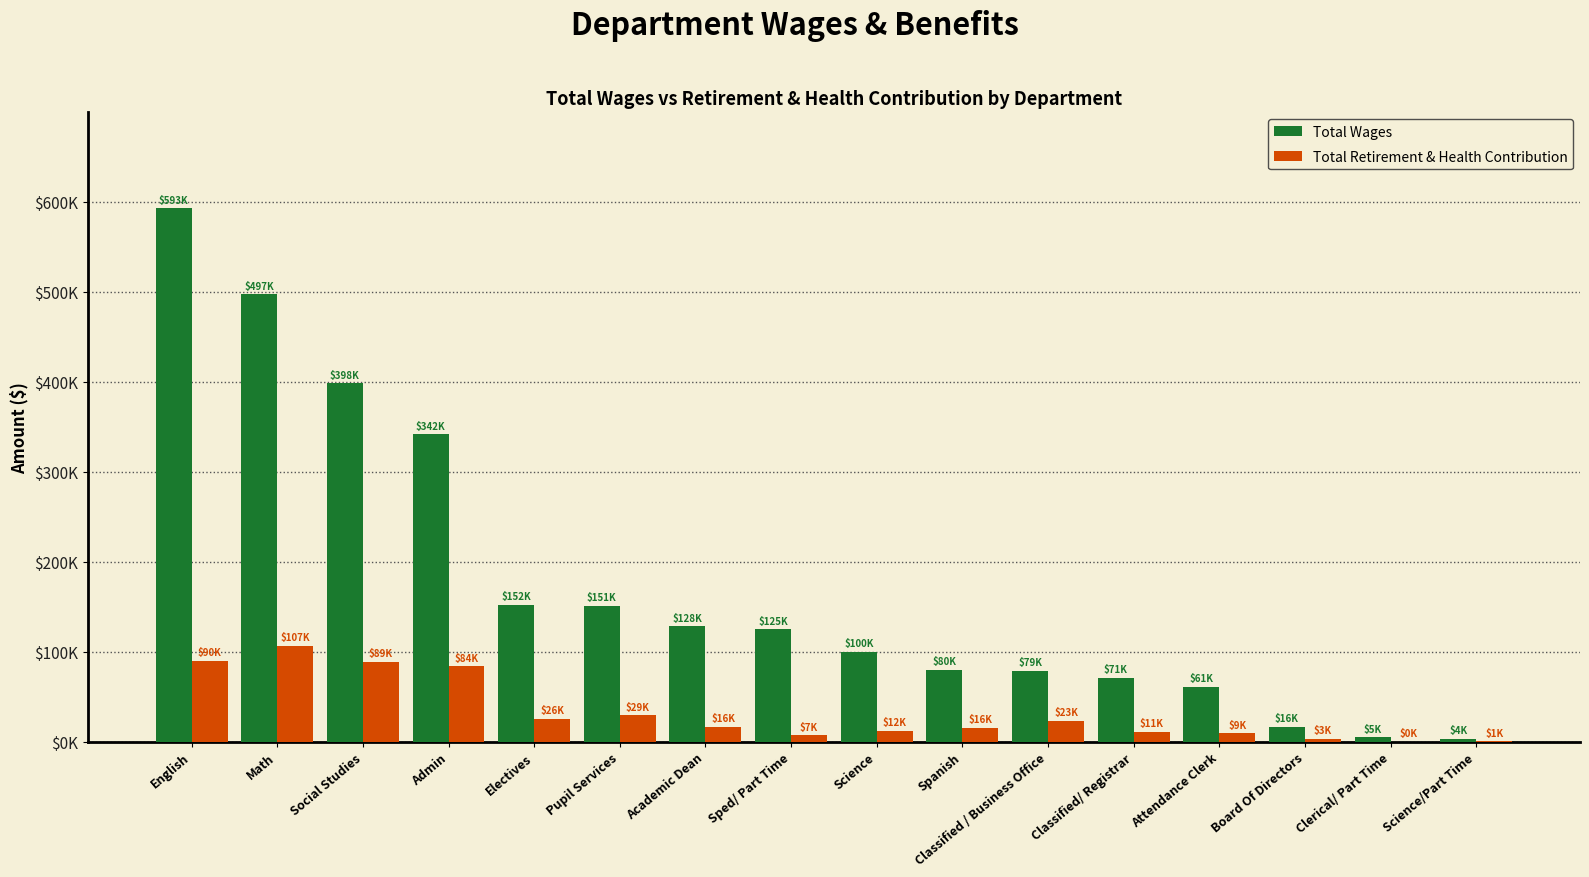

Are the bars horizontal?

No